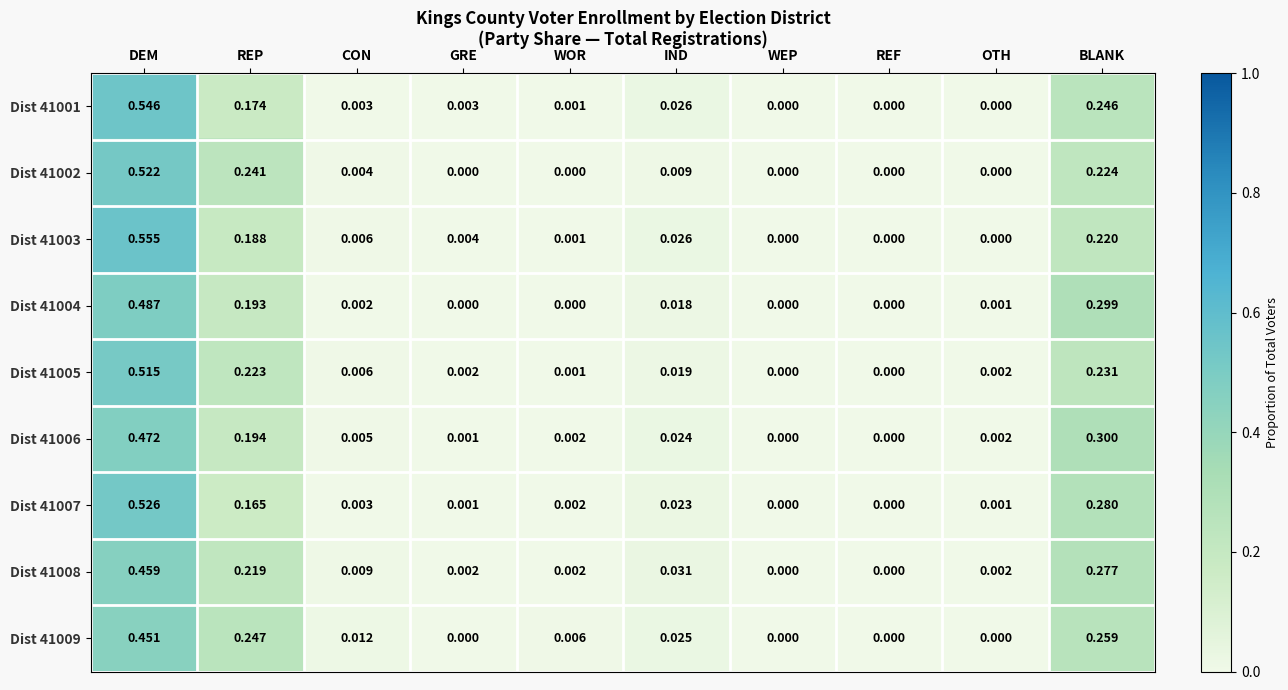

Is the value of Dist 41008 at BLANK greater than the value of Dist 41003 at BLANK?

Yes